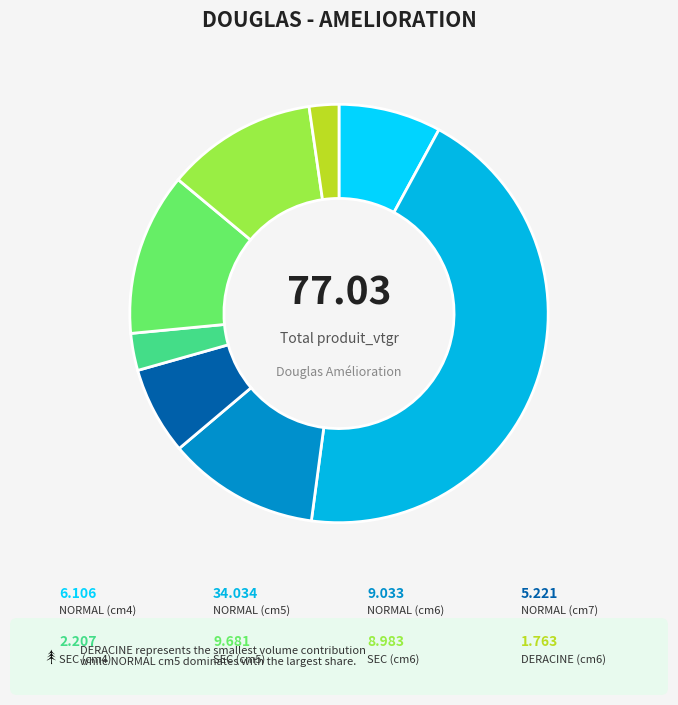

How many segments does this pie chart have?

8